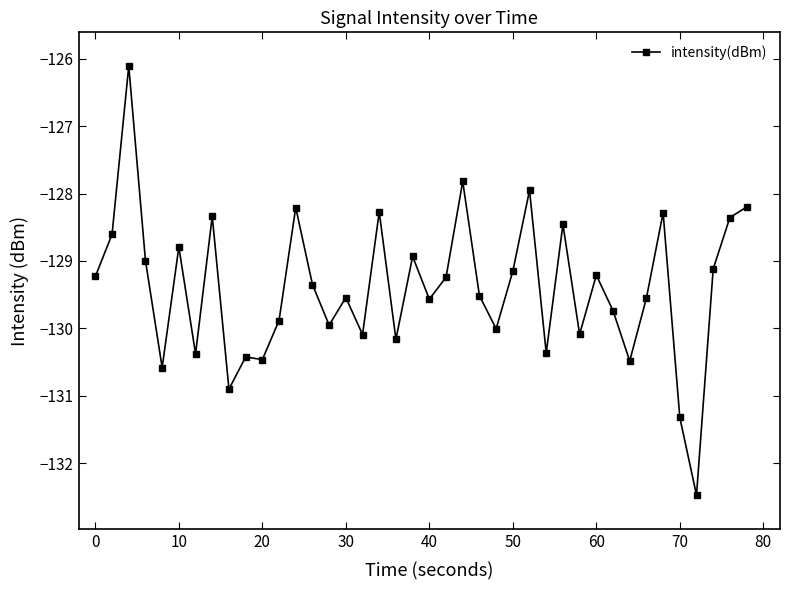

Does the chart have visible grid lines?

No